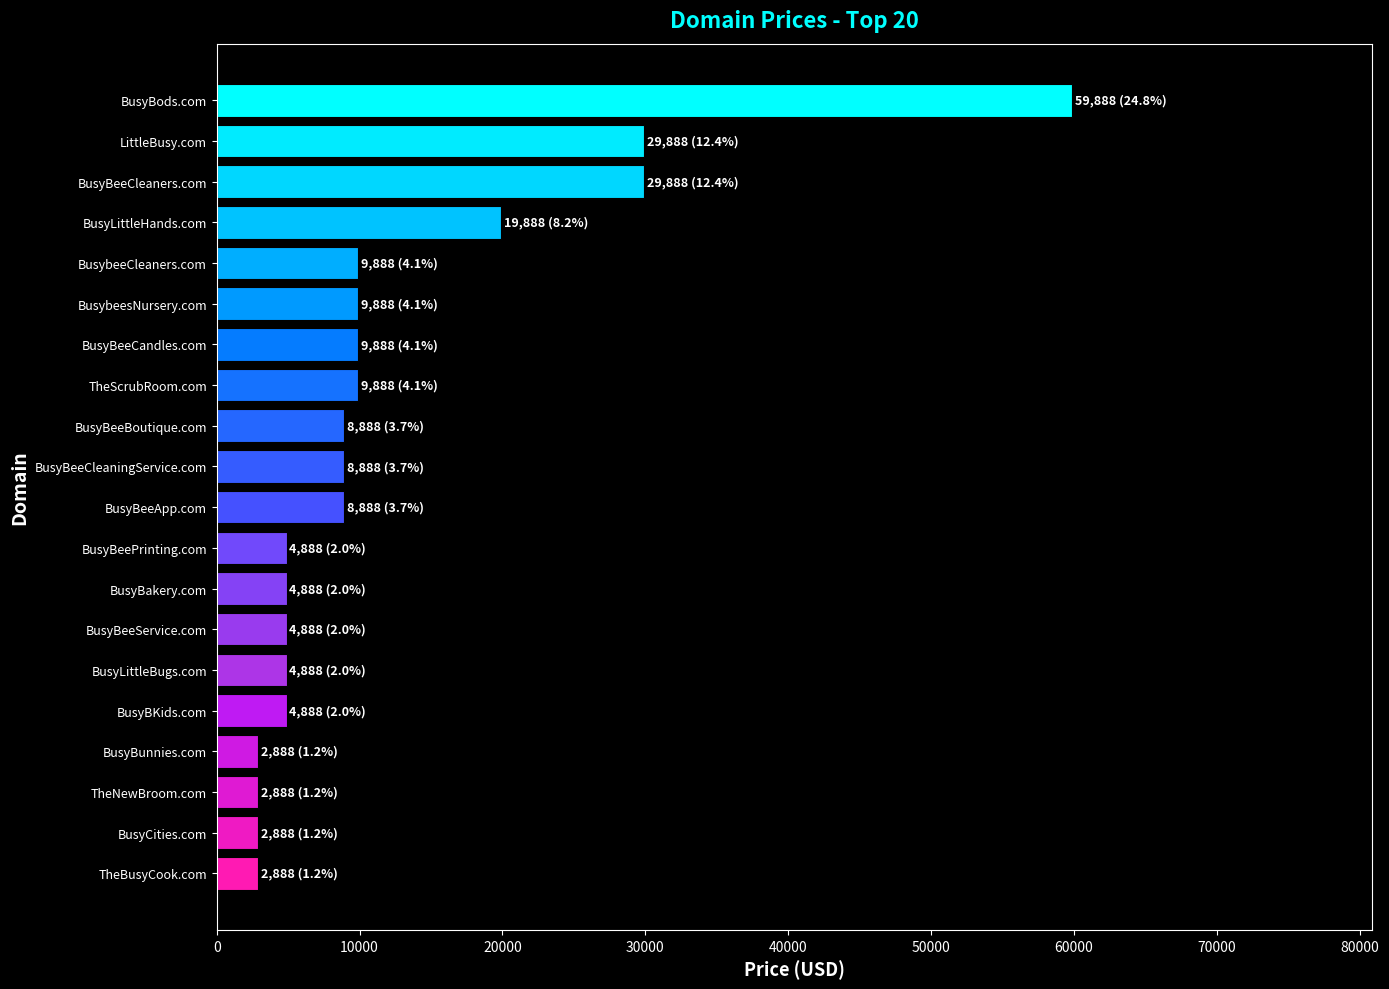

Reading top to bottom, extract all data points from this chart.

59888	29888	29888	19888	9888	9888	9888	9888	8888	8888	8888	4888	4888	4888	4888	4888	2888	2888	2888	2888